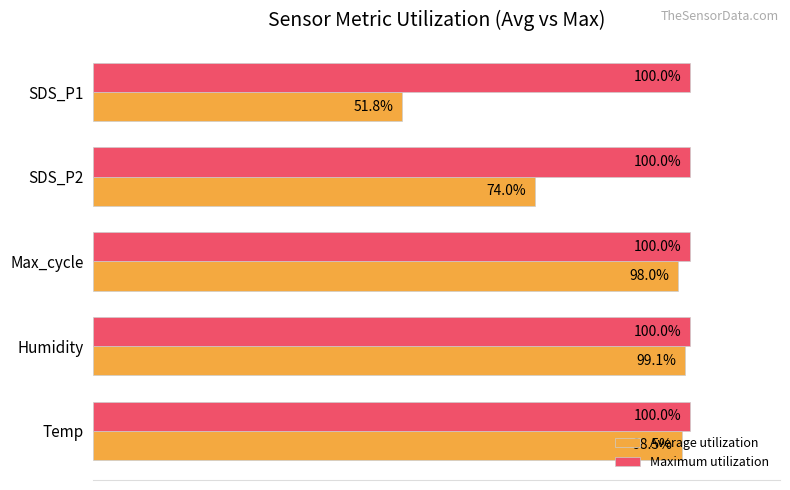

Which category has the lowest value across all series?

SDS_P1